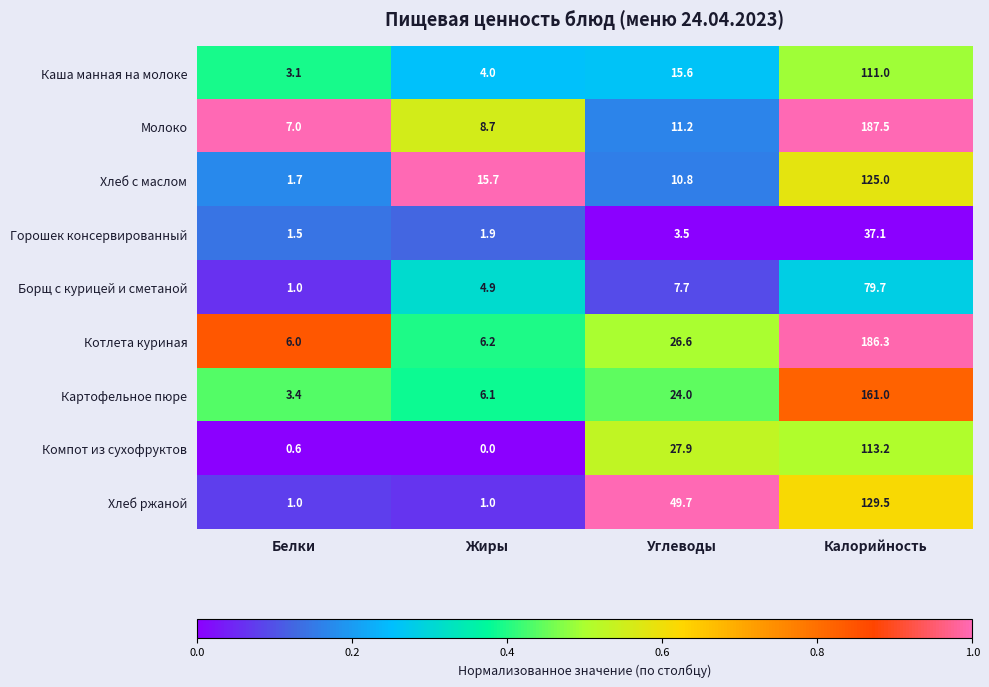

List the series in order of their peak value, lowest first.

Горошек консервированный, Борщ с курицей и сметаной, Каша манная на молоке, Компот из сухофруктов, Хлеб с маслом, Хлеб ржаной, Картофельное пюре, Котлета куриная, Молоко